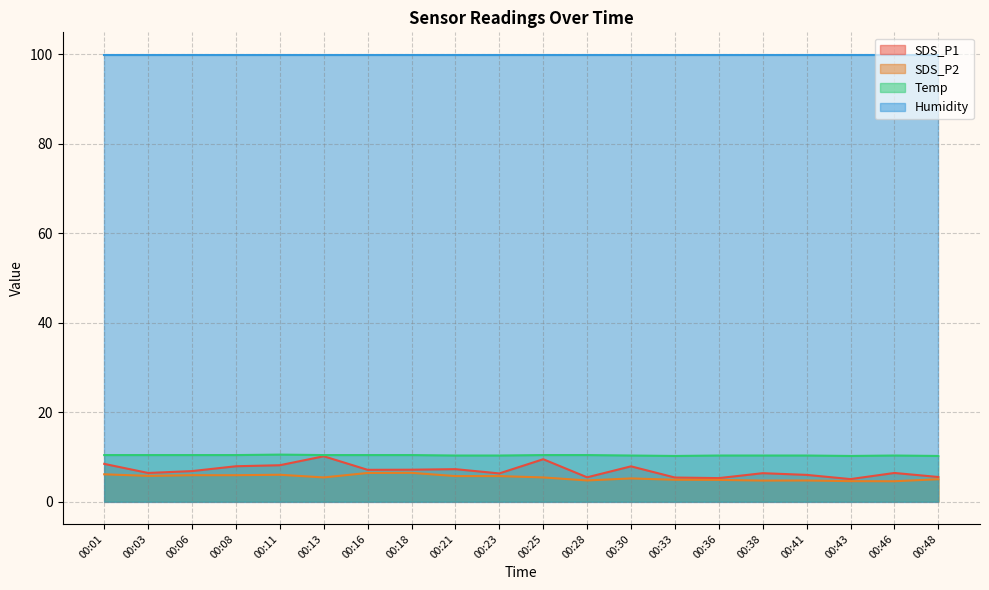

What value does the SDS_P2 series have at 00:28?

4.7